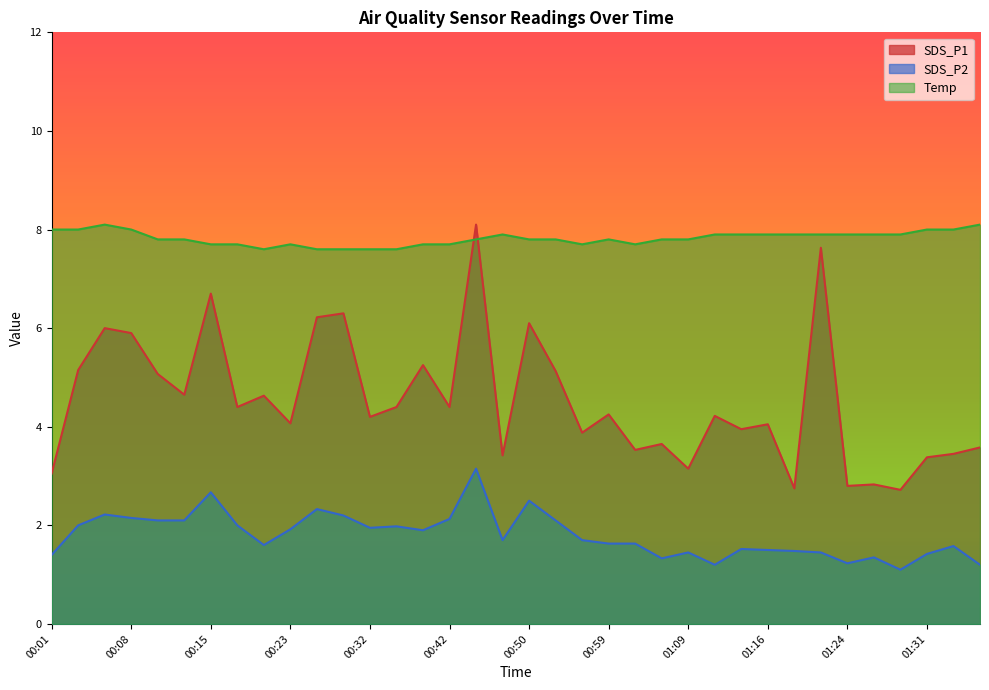

What is the total value across all series at 01:24?

11.9